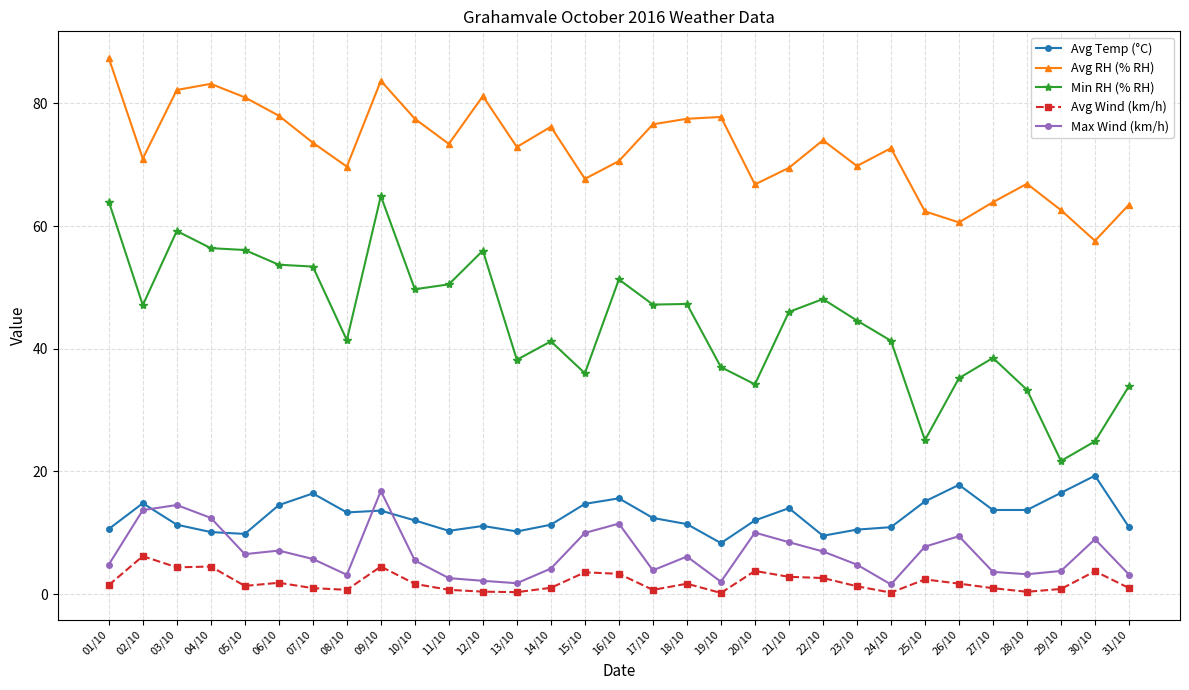

At how many categories does at least one series exceed 29?

31